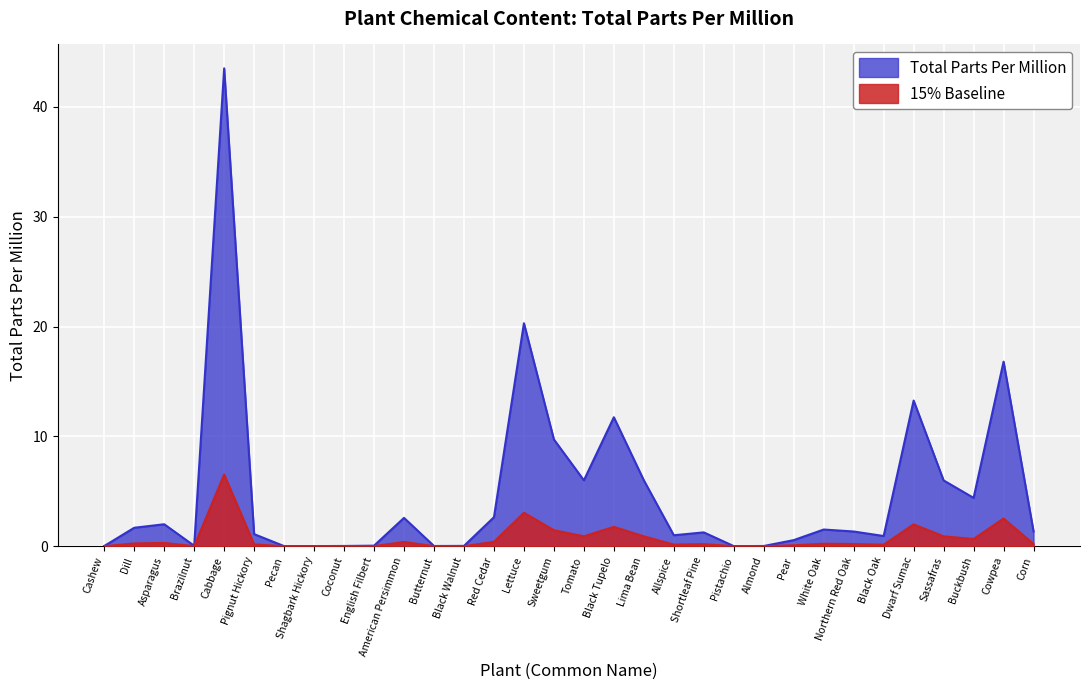

True or false: the data shows 0.0 at Pistachio.

False